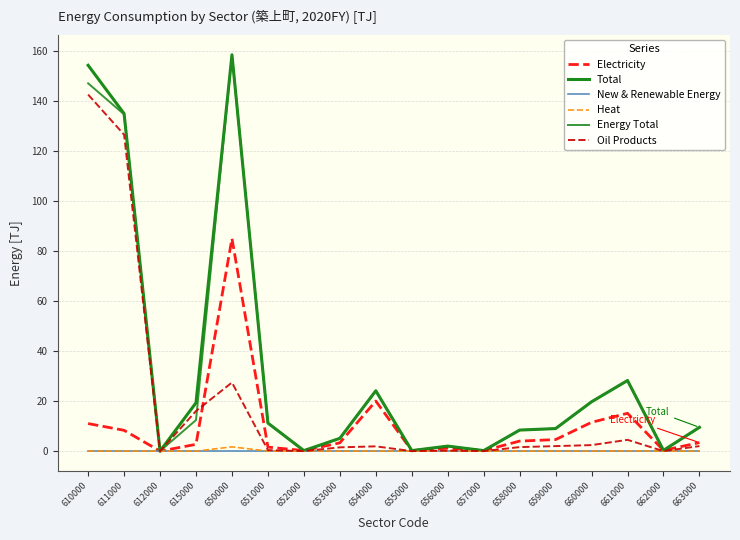

At which label does Electricity reach its peak?

650000